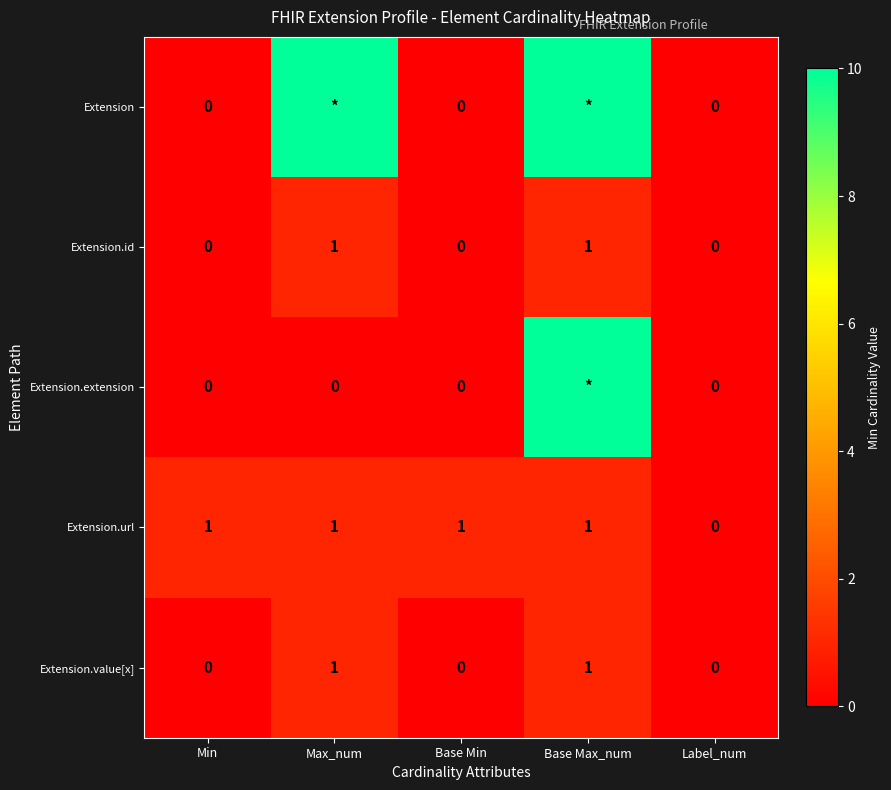

How many Extension.url values are between 1 and 2?

4